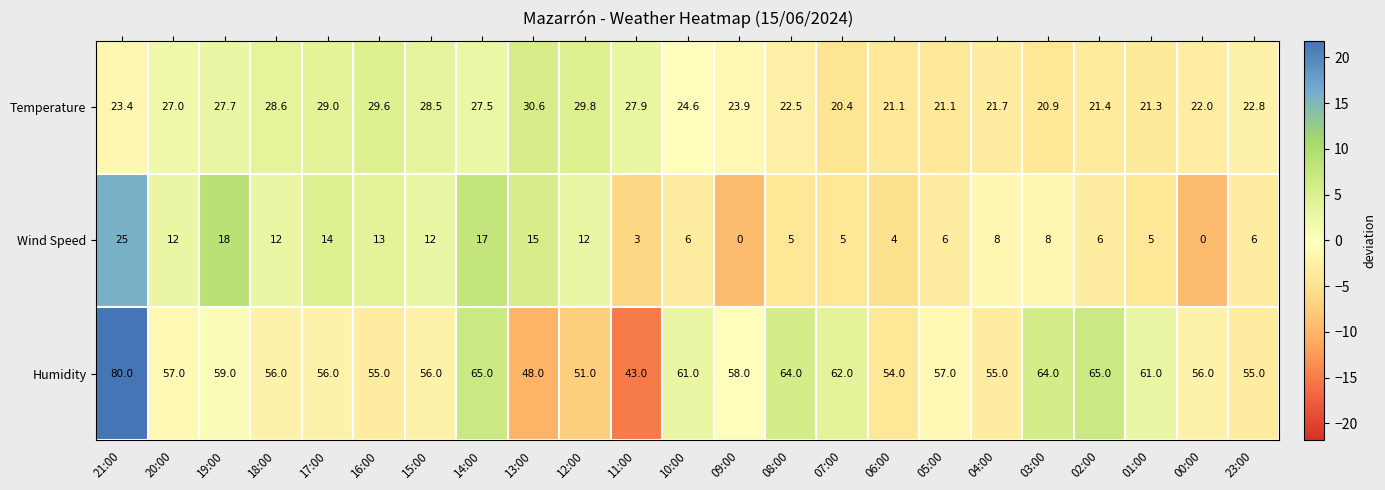

Count the number of categories in the chart.

23